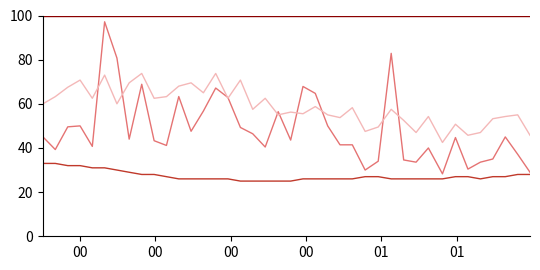

How many lines are shown in the chart?

4